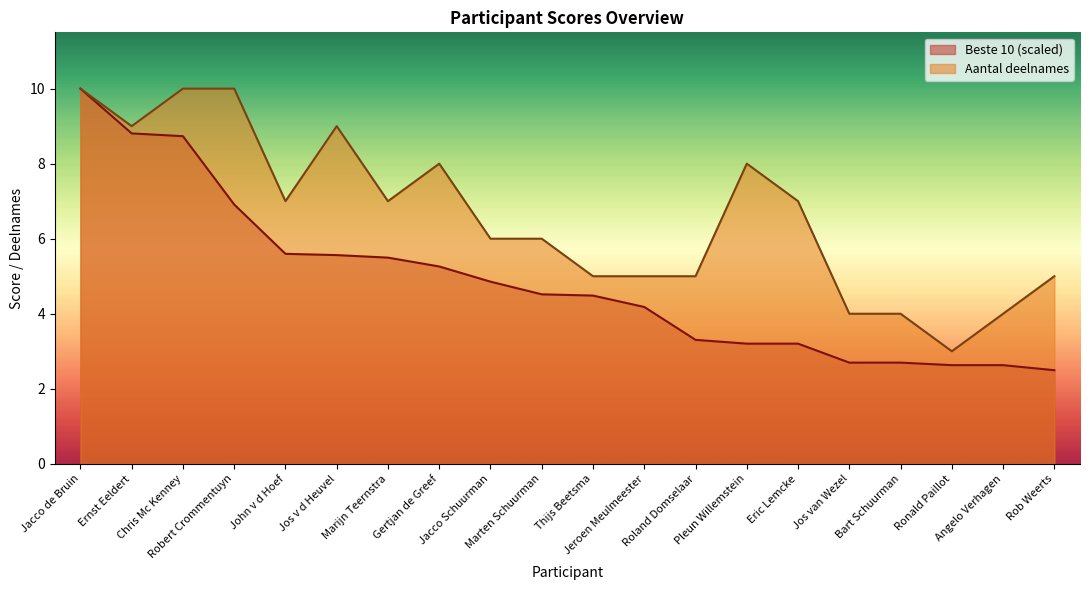

Is it true that Aantal deelnames equals 10.0 at Robert Crommentuyn?

True